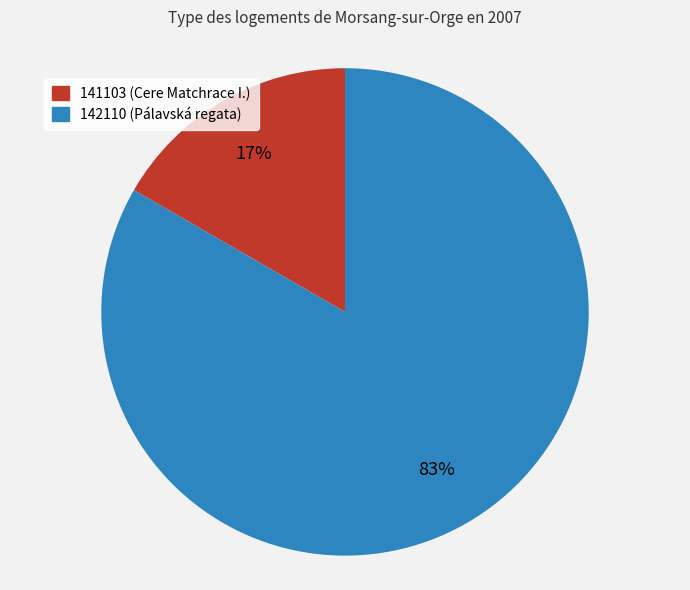

The 141103 slice represents 17% of the pie. True or false?

True